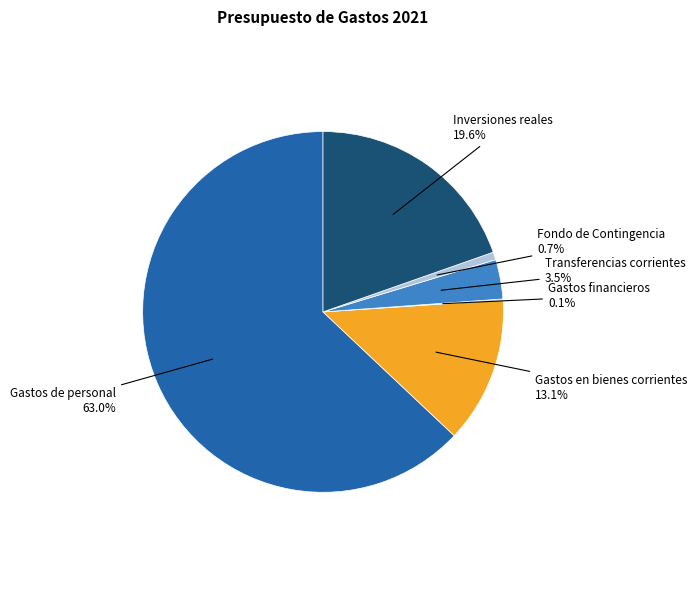

Is it true that Inversiones reales is 26% of the pie?

False